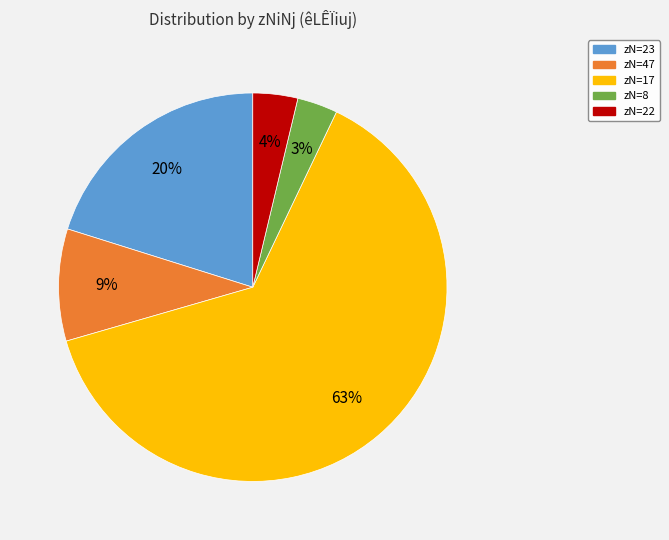

Is there a majority slice in this chart?

Yes